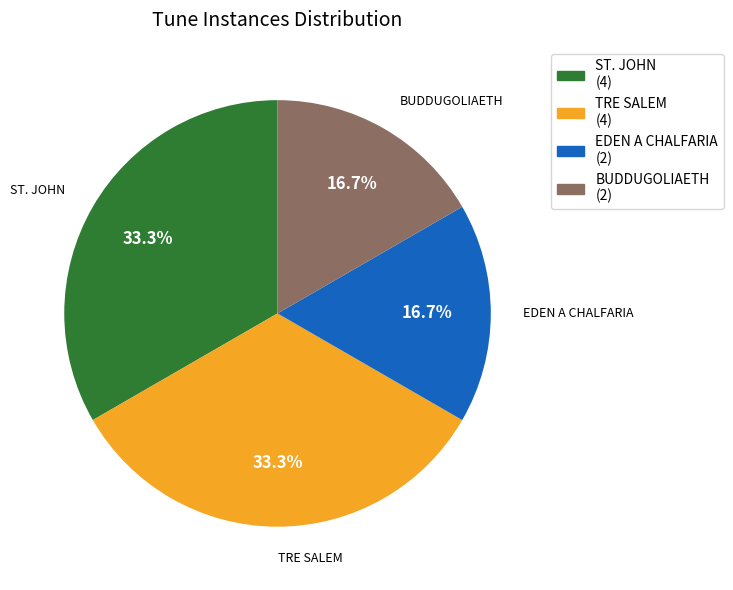

What percentage is the ST. JOHN slice, to the nearest percent?

33%